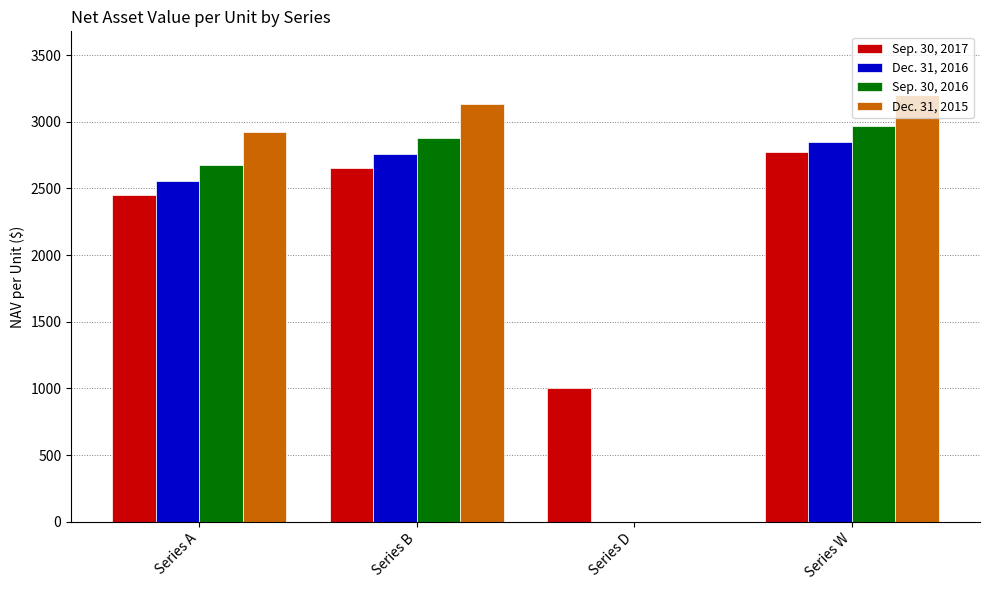

What are all the series names shown in the legend?

Sep. 30, 2017, Dec. 31, 2016, Sep. 30, 2016, Dec. 31, 2015